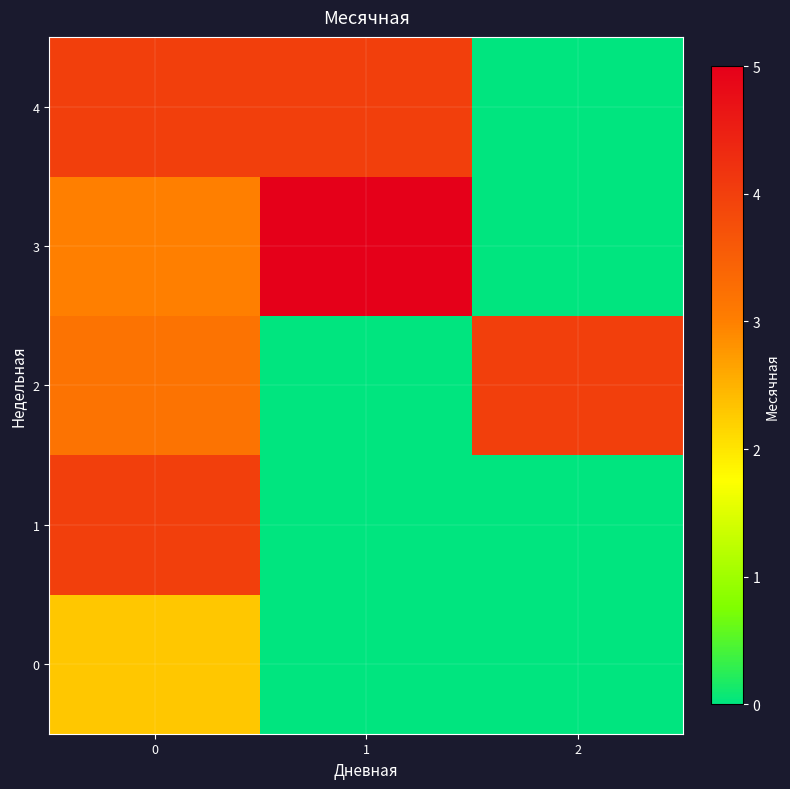

Which series has the largest range (max minus min)?

3